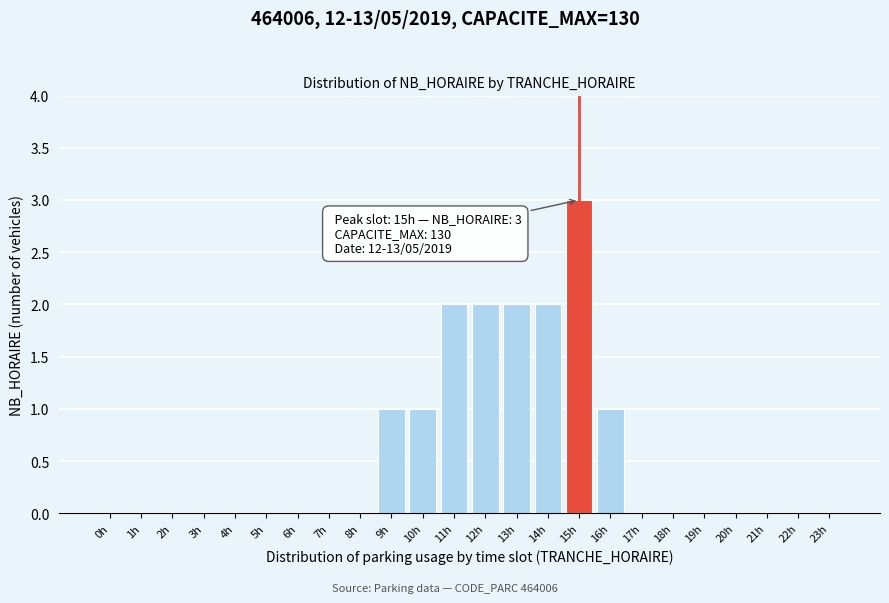

Reading right to left, transcribe all the data shown in this chart.

23h=0	22h=0	21h=0	20h=0	19h=0	18h=0	17h=0	16h=1	15h=3	14h=2	13h=2	12h=2	11h=2	10h=1	9h=1	8h=0	7h=0	6h=0	5h=0	4h=0	3h=0	2h=0	1h=0	0h=0